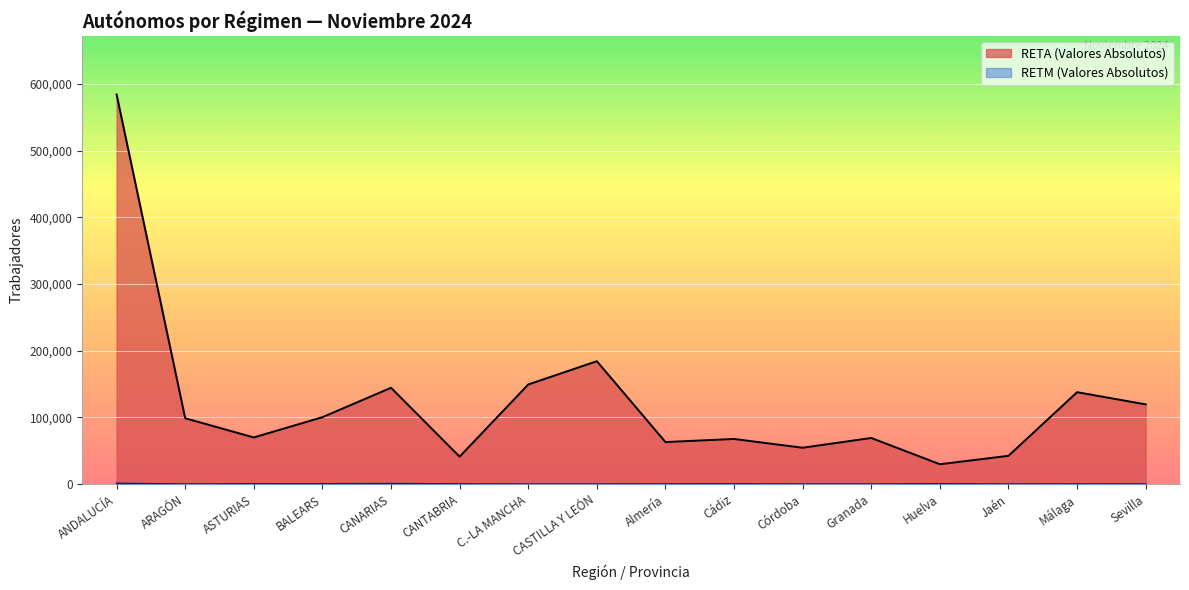

What are all the series names shown in the legend?

RETA (Valores Absolutos), RETM (Valores Absolutos)